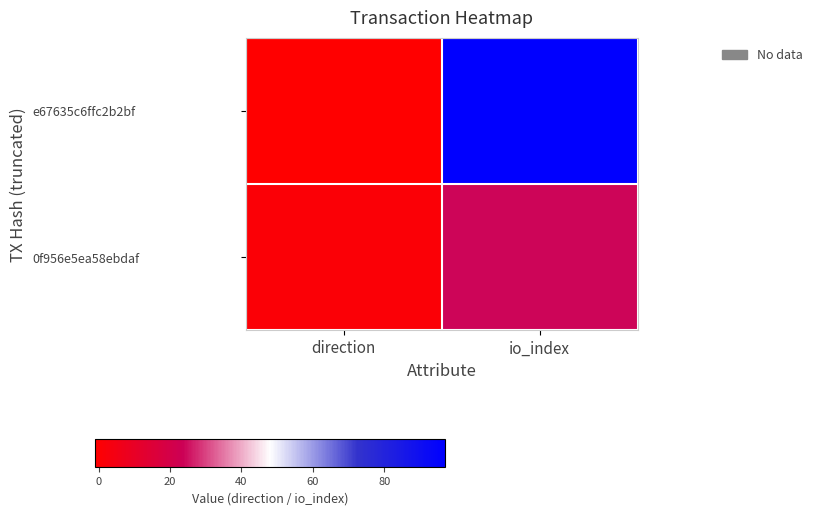

Reading right to left, list all the values displayed in this chart.

e67635c6ffc2b2bf: io_index=97	direction=-1
0f956e5ea58ebdaf: io_index=24	direction=1